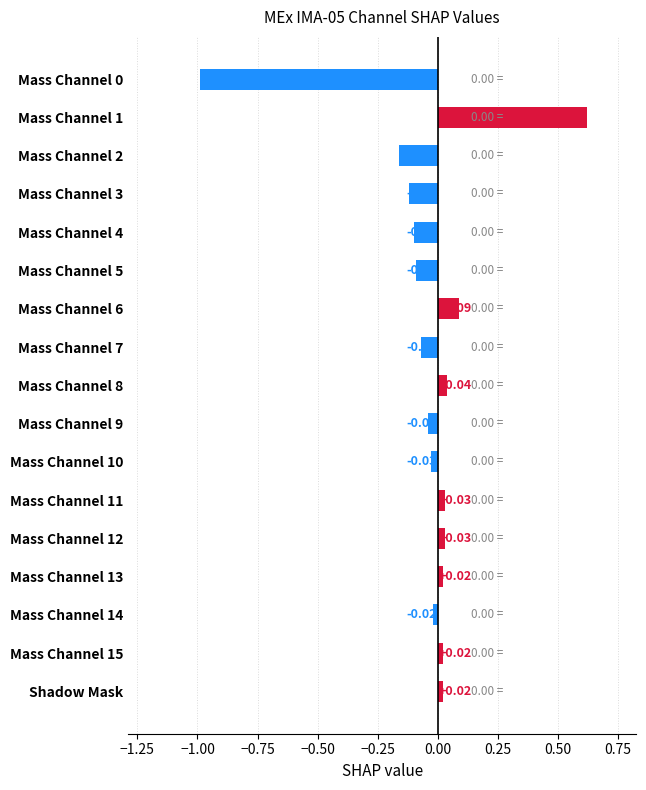

Which has a higher value, Shadow Mask or Mass Channel 6?

Mass Channel 6